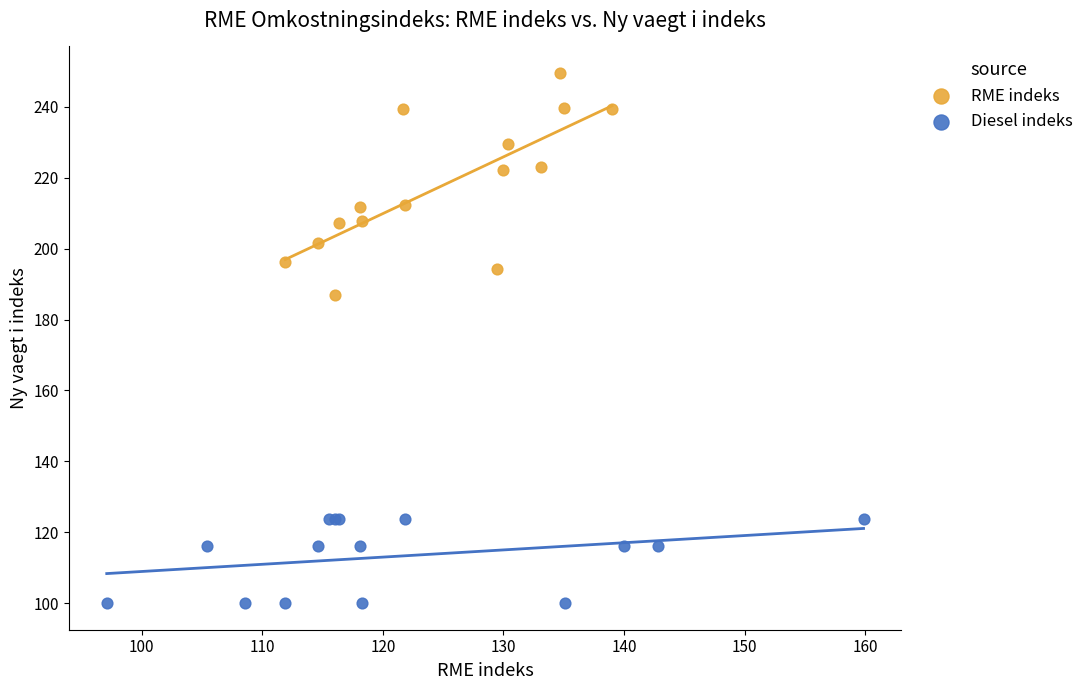

Which series reaches the minimum Y coordinate?

Diesel indeks